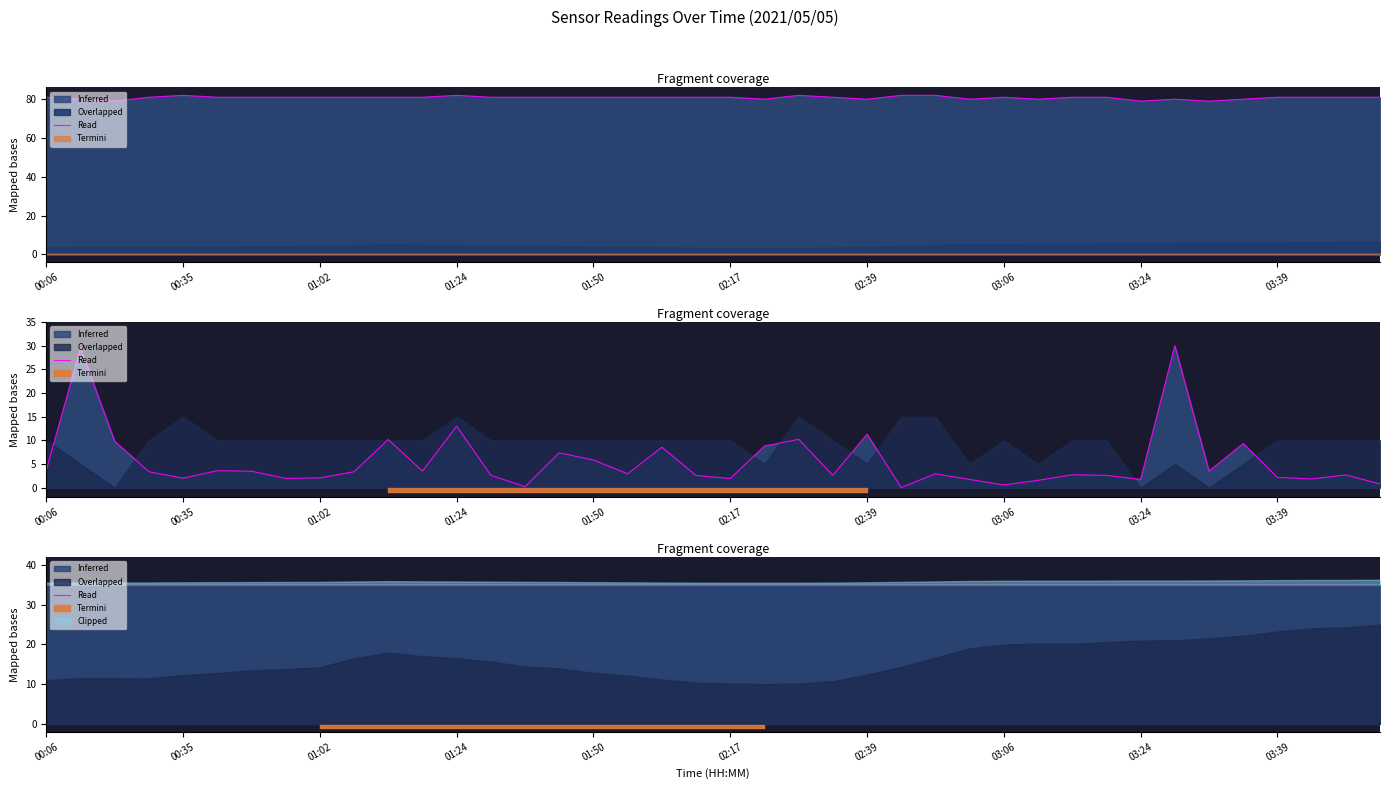

Does the chart display data point markers on the line(s)?

No